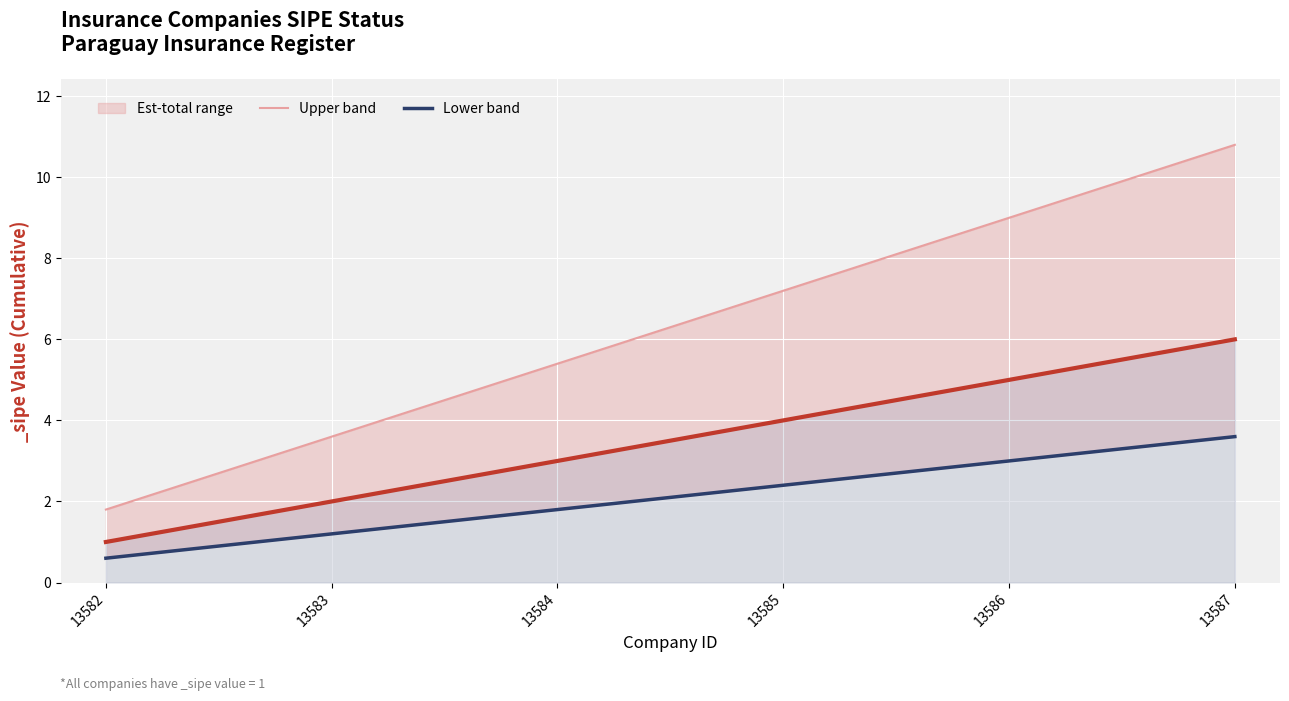

Is the value of Lower band at 13582 greater than the value of Upper band at 13585?

No